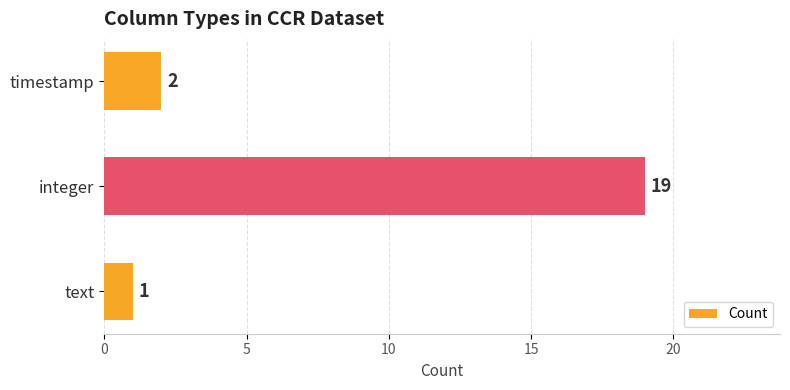

Between timestamp and text, which is larger?

timestamp